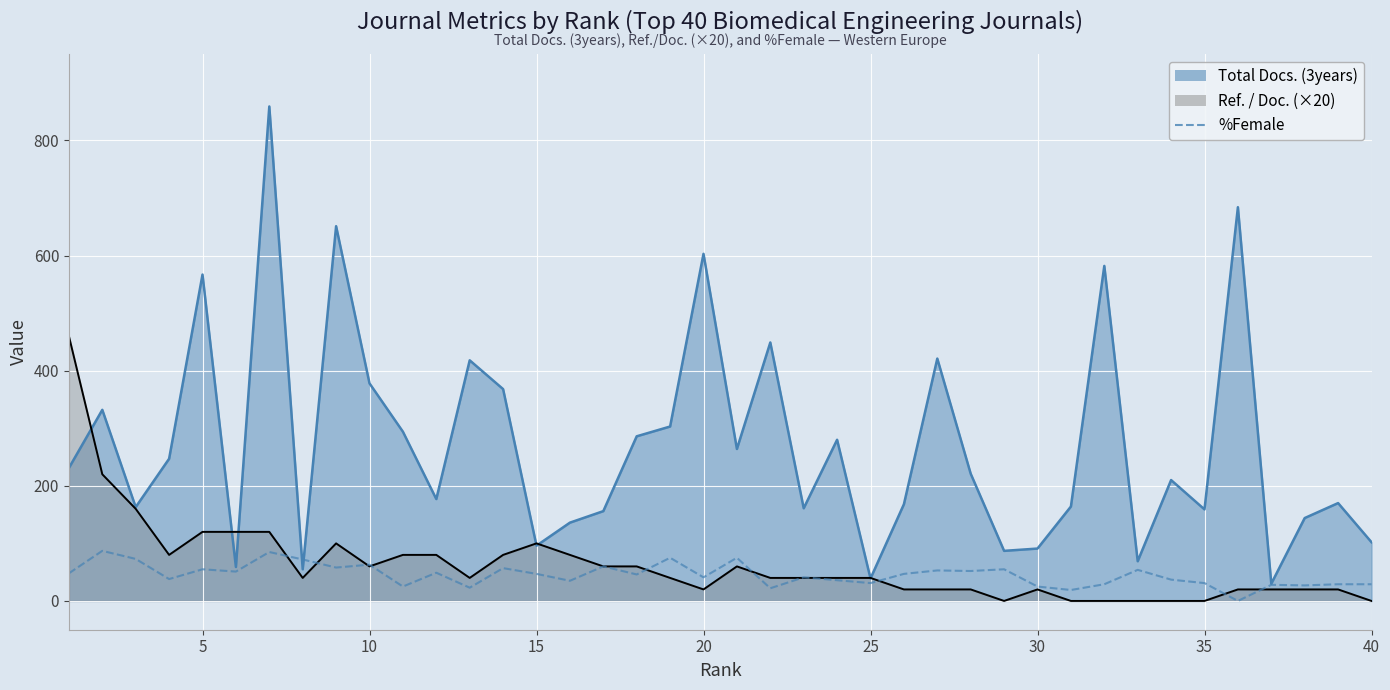

How many positive values are there?

39